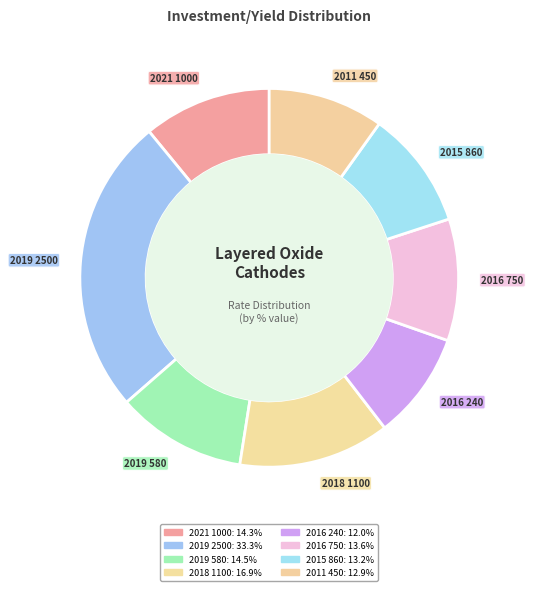

Is 2019 580 the majority of the pie?

No